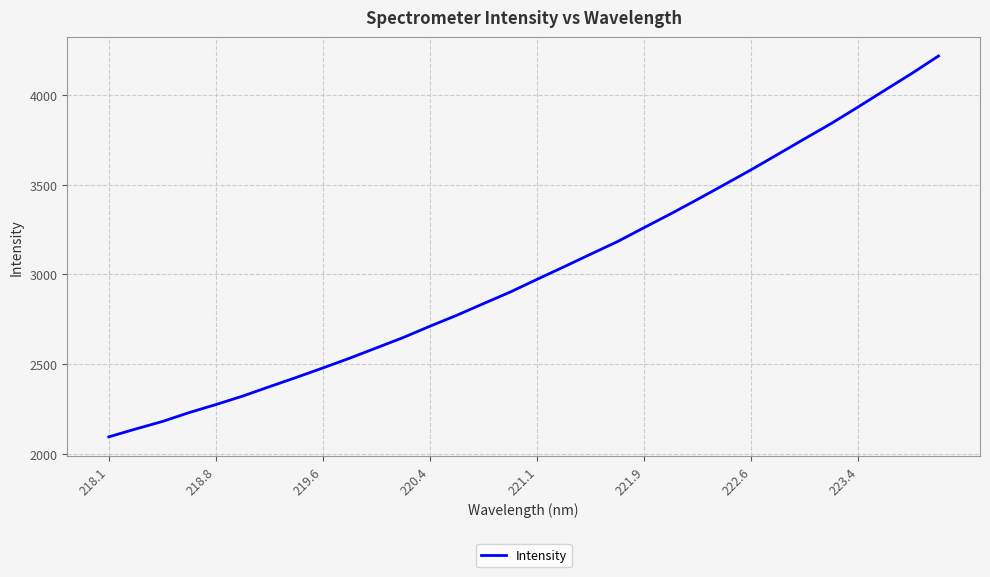

What is the difference between the maximum and minimum values?

2124.0